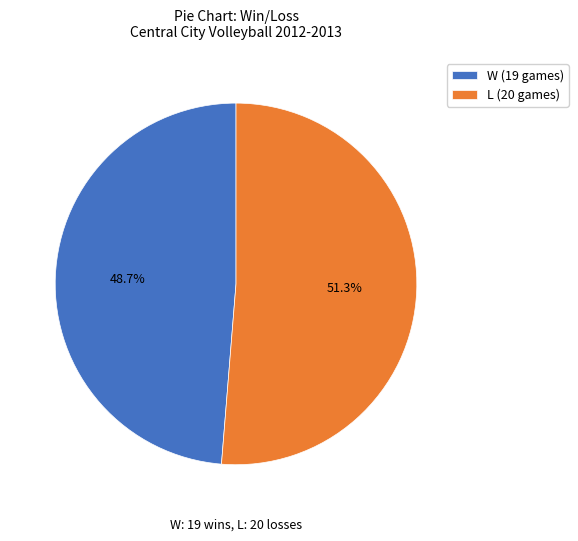

What percentage is the L slice, to the nearest percent?

51%